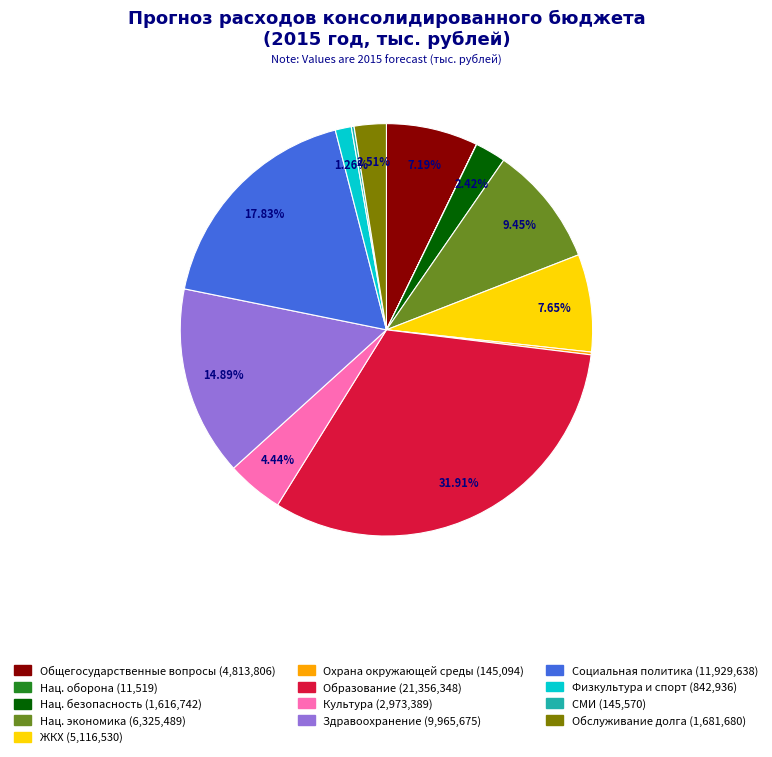

Is there any slice that represents more than half of the pie?

No